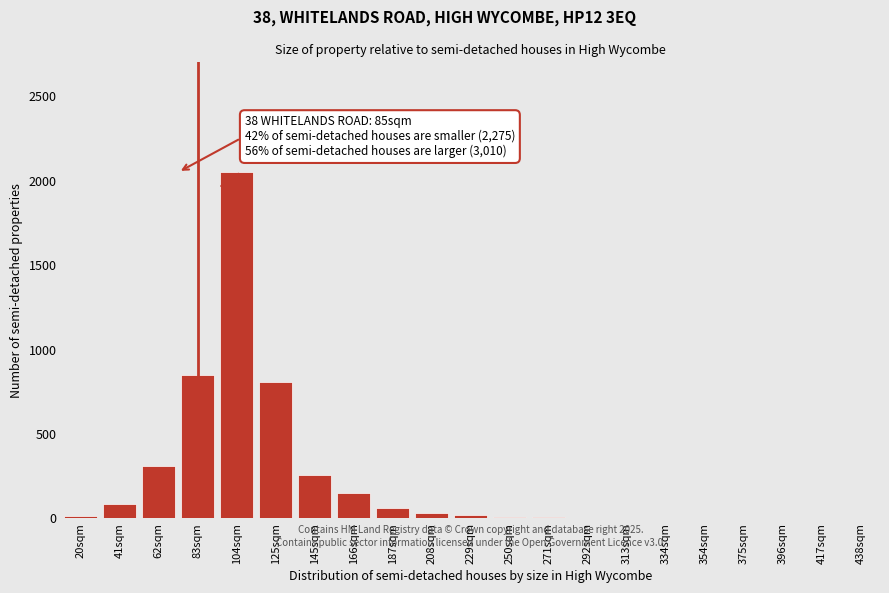

What is the change in value from 145sqm to 187sqm?

-200